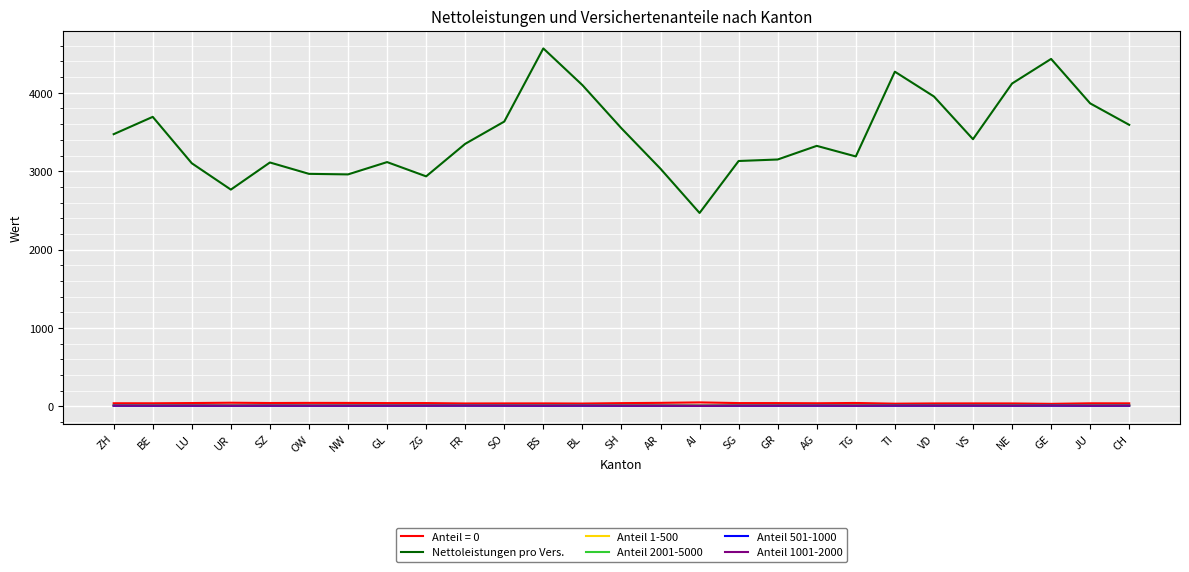

What is the difference between the Anteil 501-1000 values at SO and SZ?

0.2